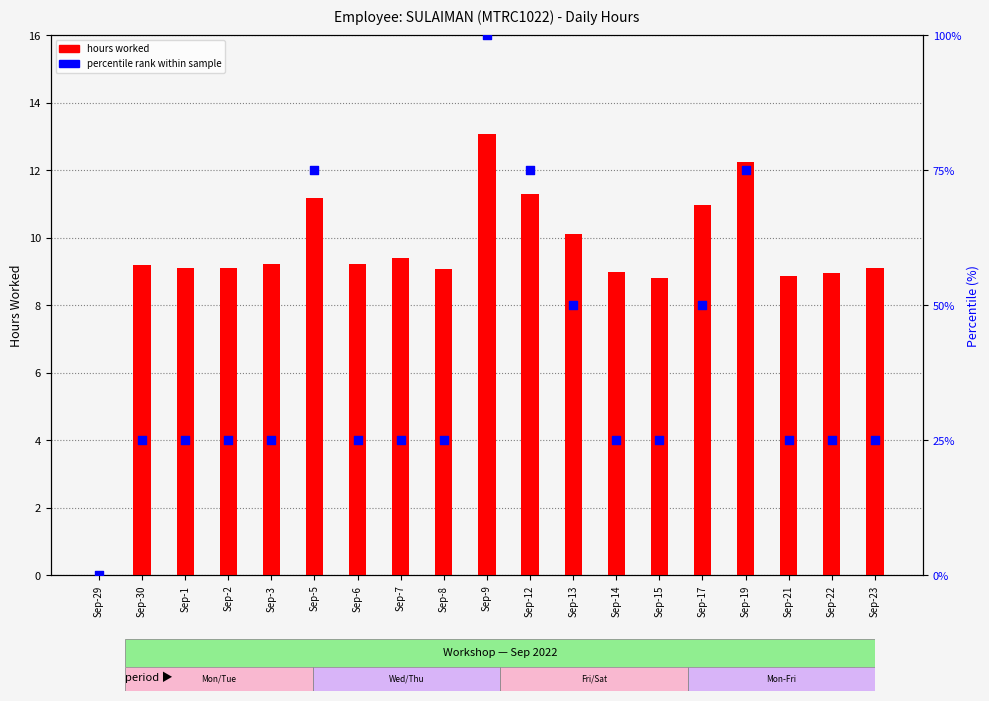

At how many categories does at least one series exceed 76?

1